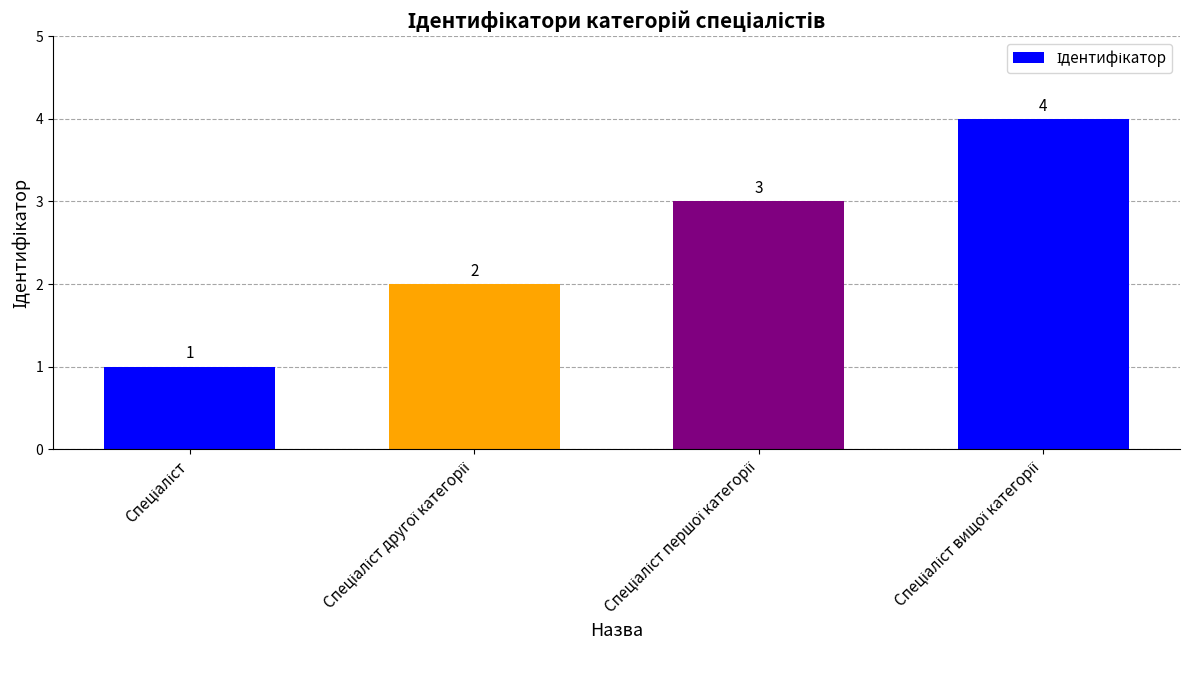

What is the value of the 1st bar from the left?

1